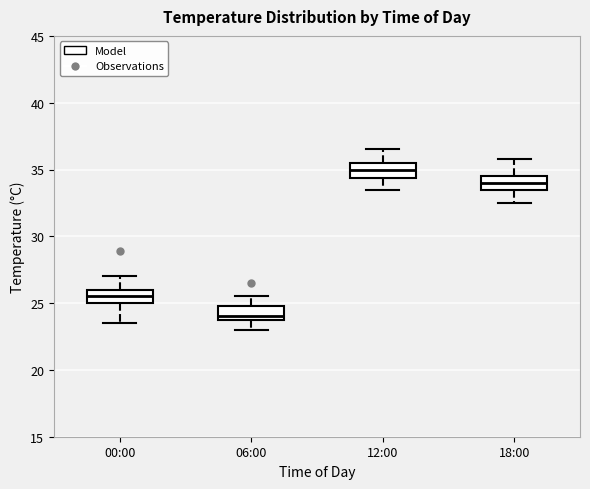

Where is the upper edge of the box for 06:00 on the y-axis? The values are not printed on the chart, so give them approximately, as read against the axis.

25.0